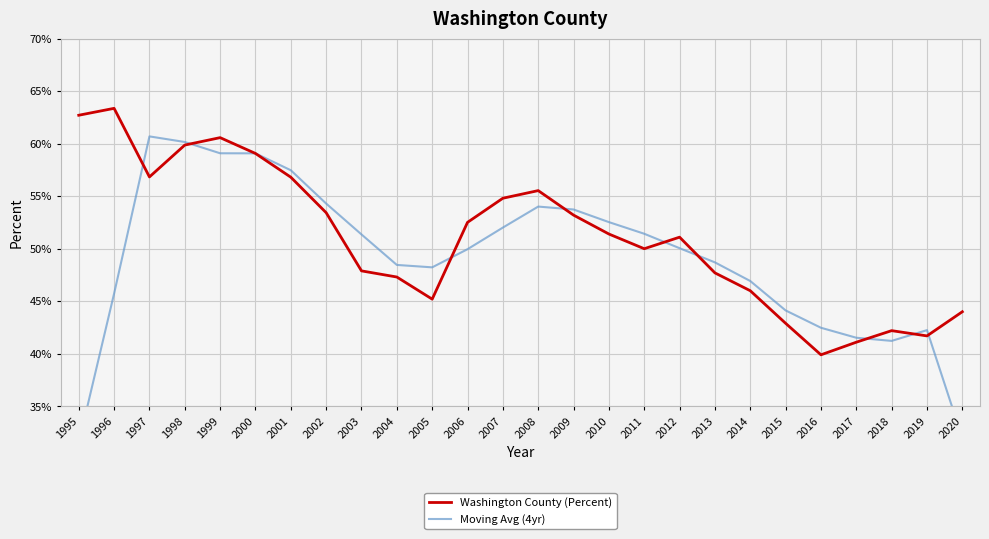

How many lines are shown in the chart?

2